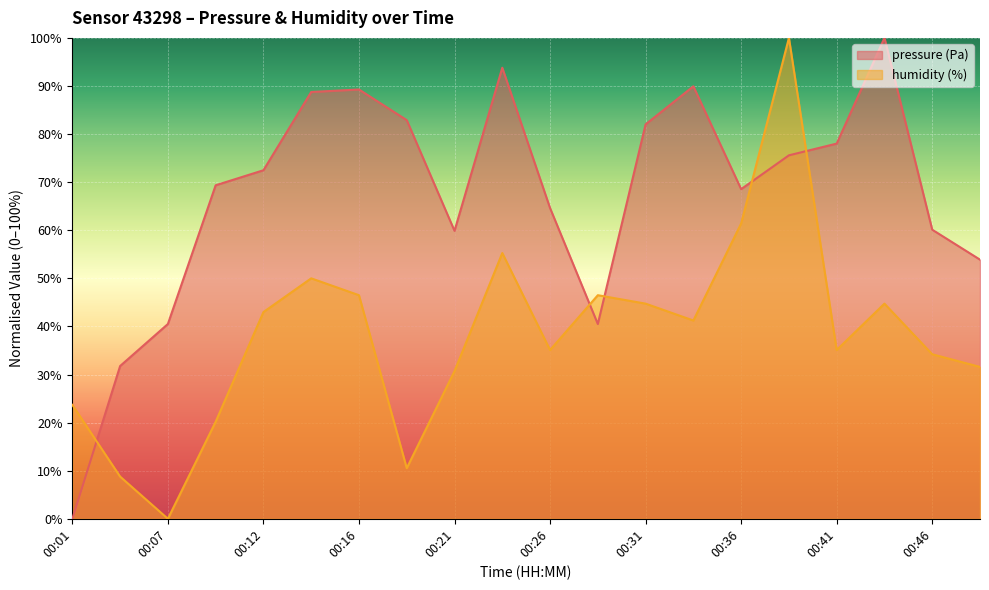

What is the greatest value displayed?

100.0